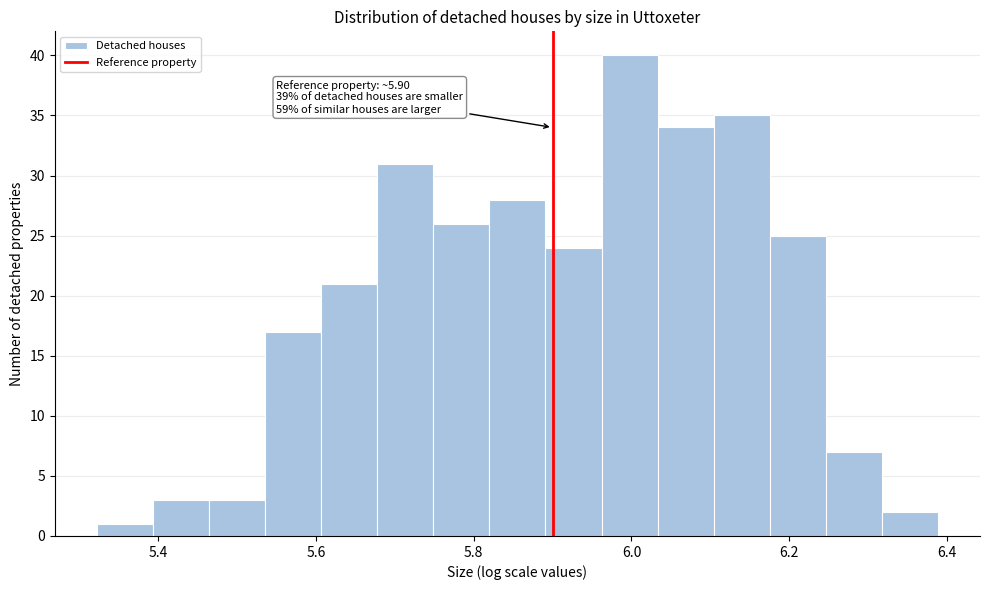

Around what value on the x-axis is the tallest bar? Give the approximate position of its centre, as read against the axis.

6.00